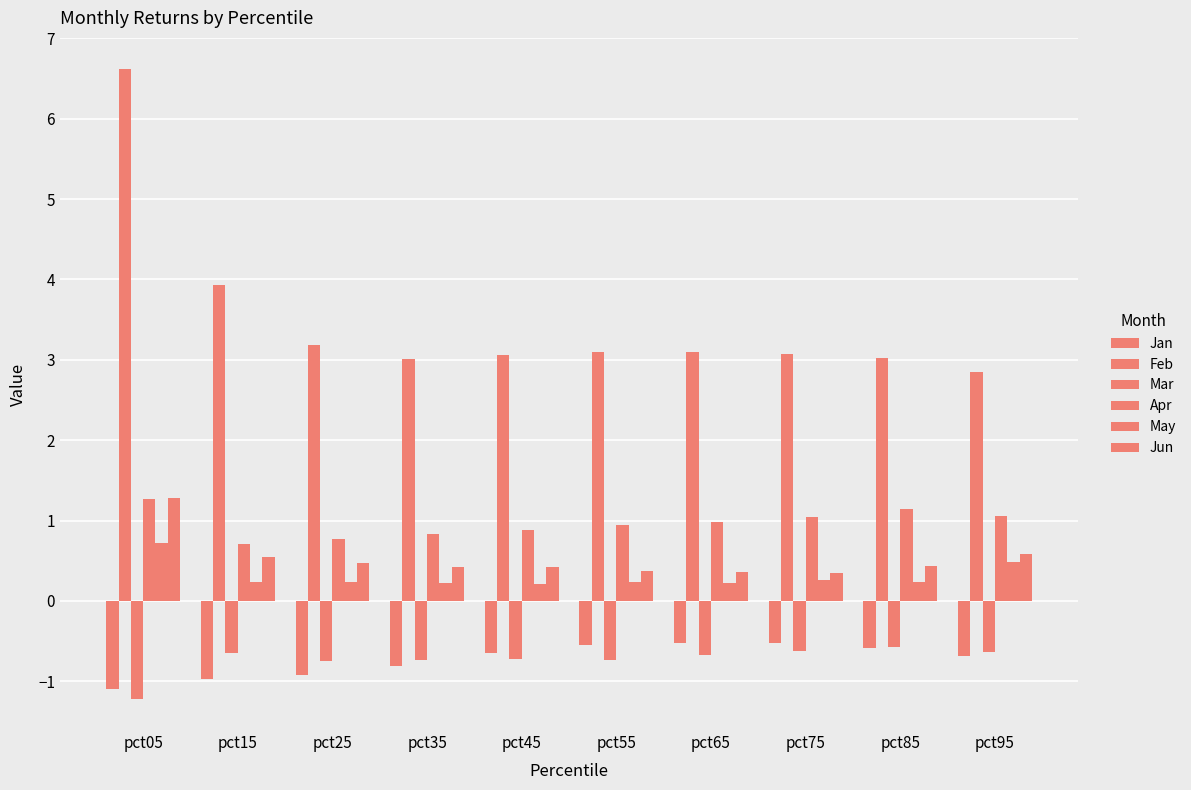

How many bars are there in each group?

6